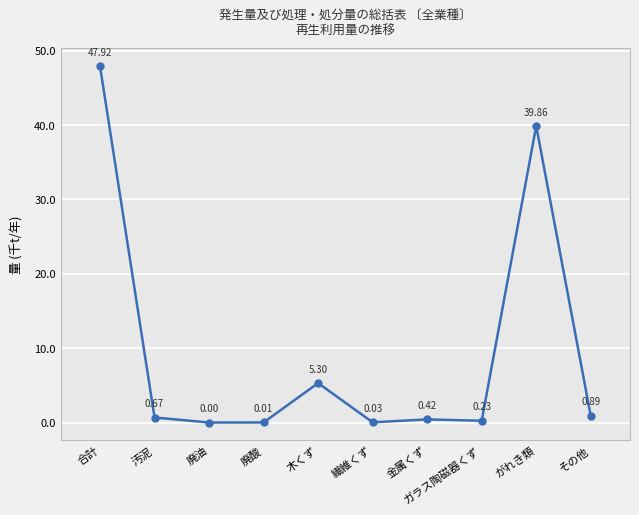

What is the average value?

9.5